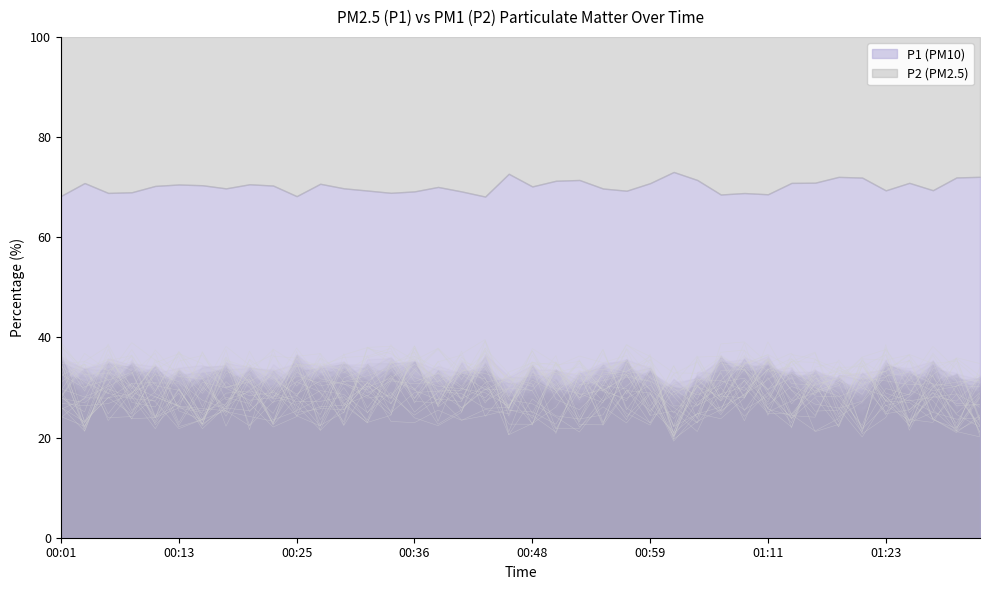

How many lines are shown in the chart?

2